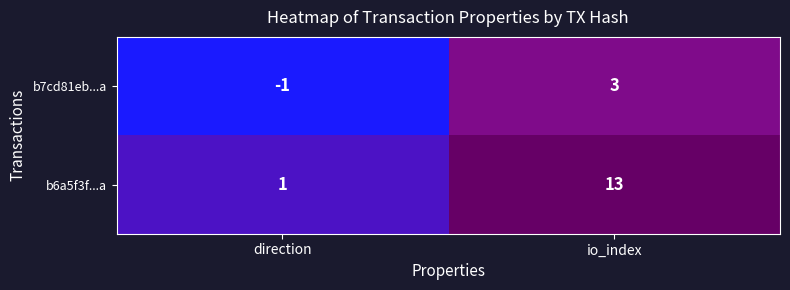

What is the greatest value displayed?

13